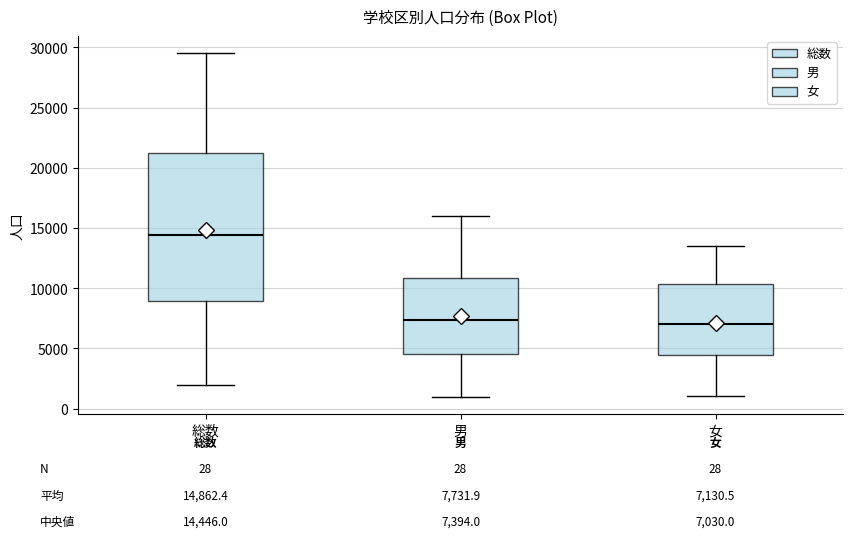

Which box's median line is the highest?

総数